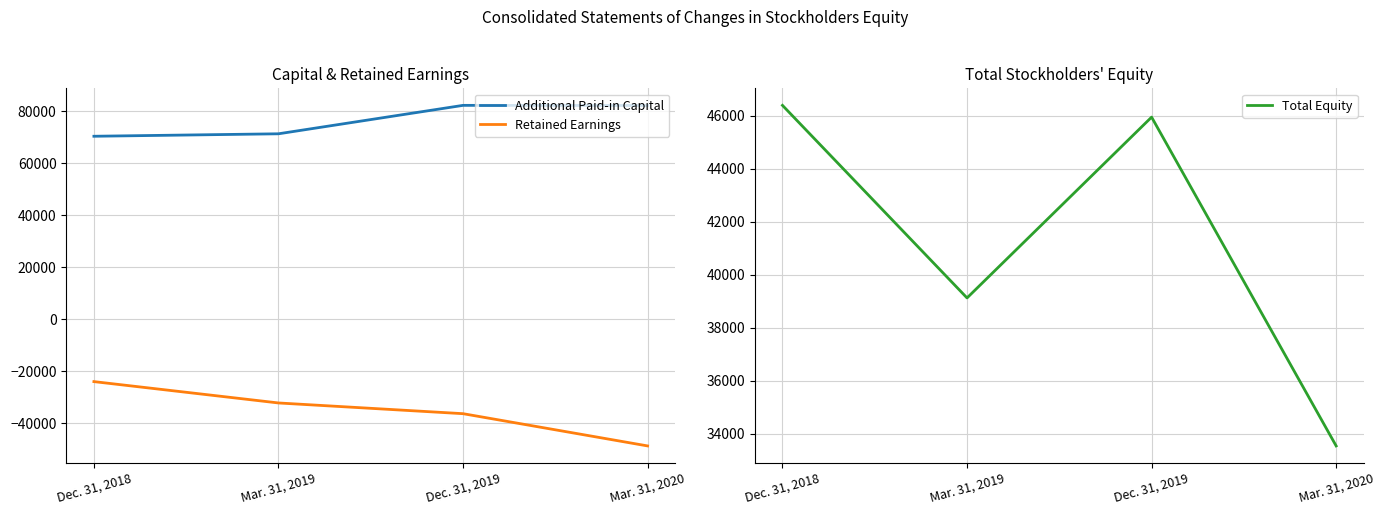

Which category has the lowest value across all series?

Mar. 31, 2020